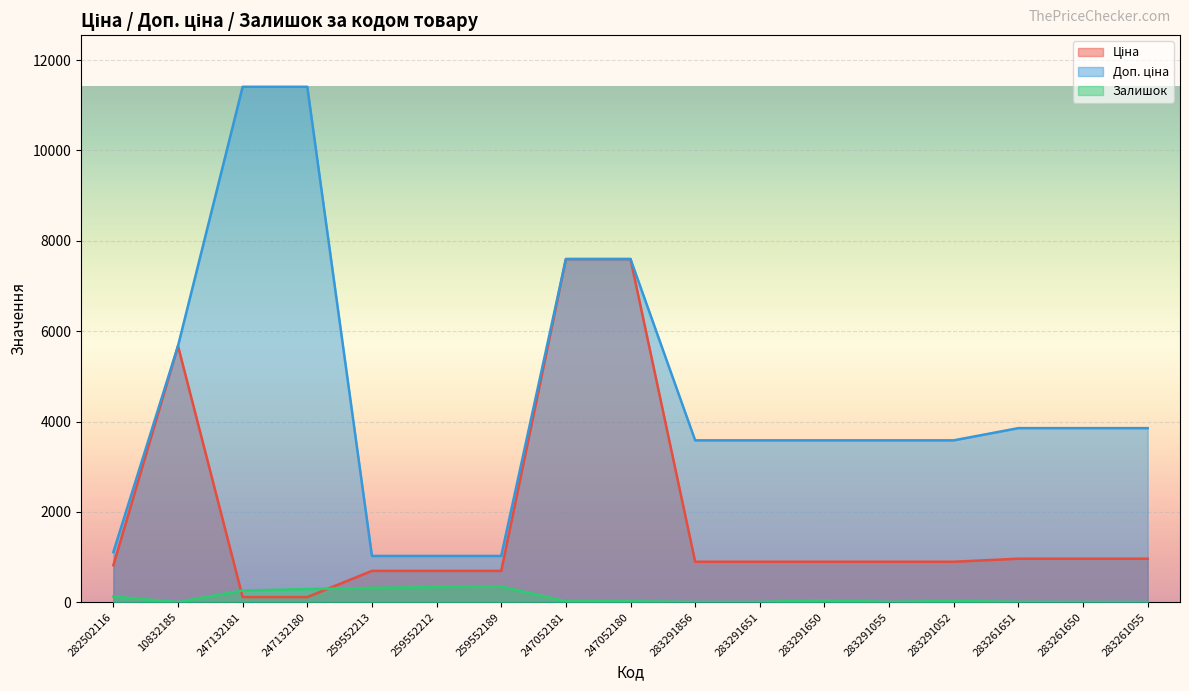

What is the difference between the maximum and minimum values in the Залишок series?

344.0